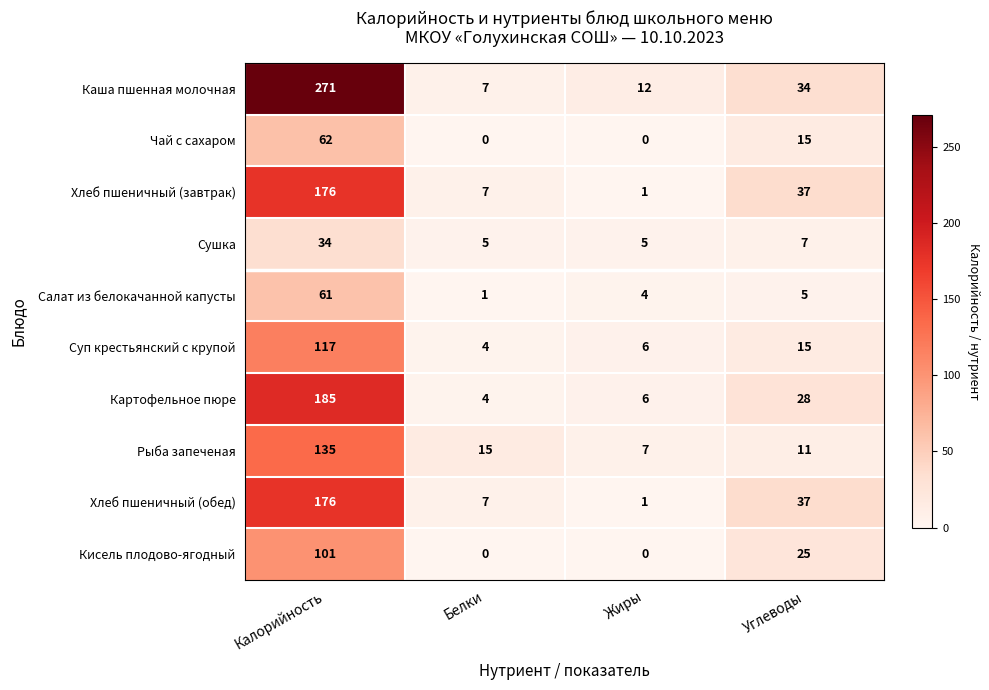

True or false: Салат из белокачанной капусты has a value of 6 at Жиры.

False